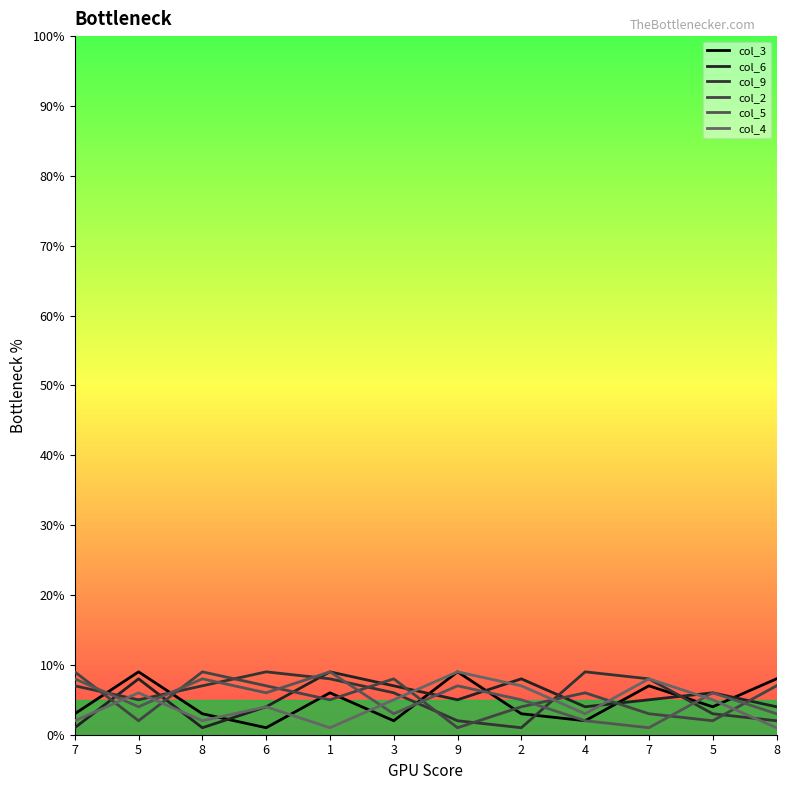

At which label does col_3 first exceed 4?

5